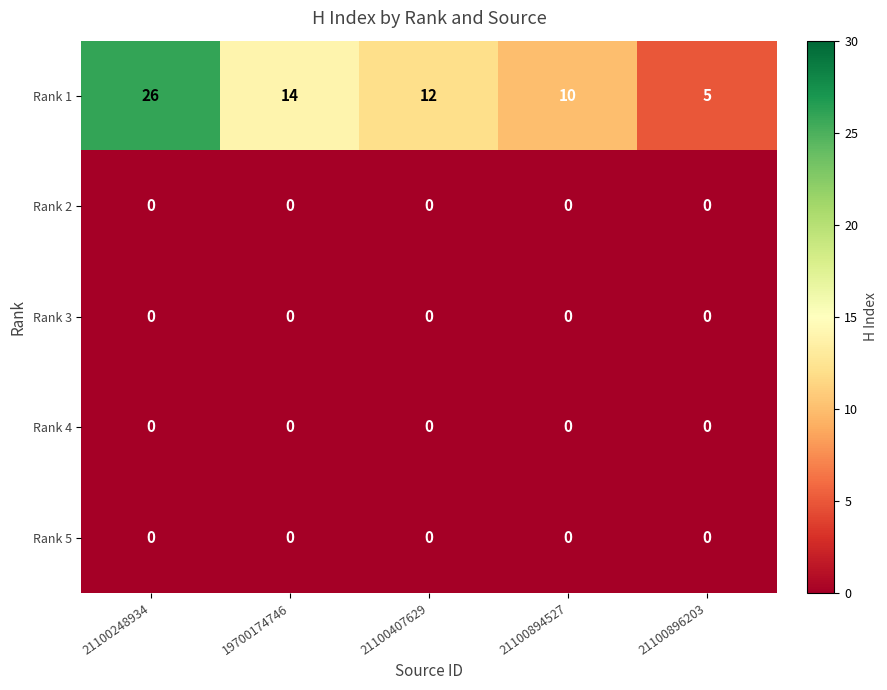

Which series has the largest total across all categories?

Rank 1